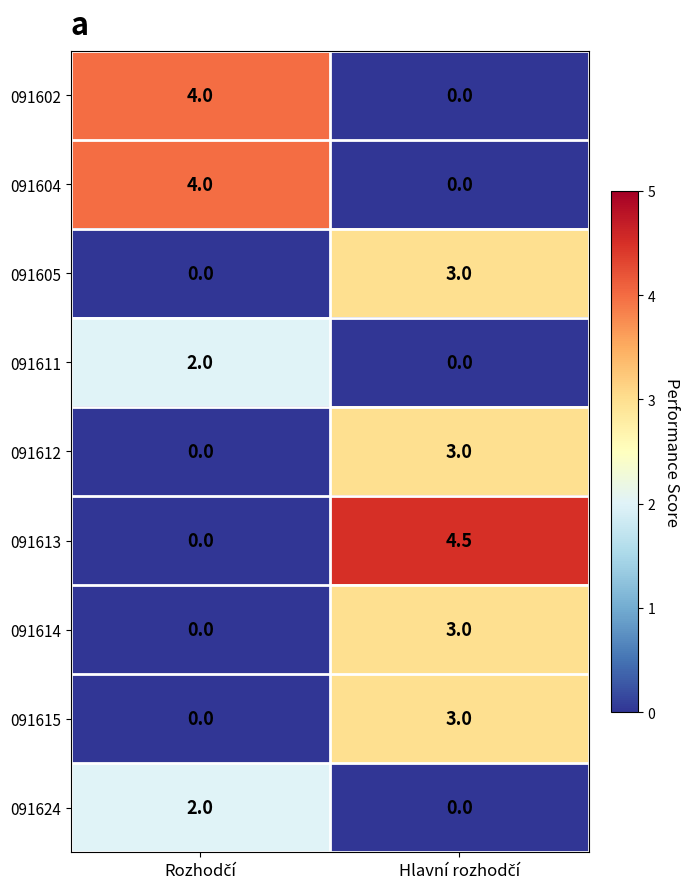

Which series has the widest spread of values?

091613